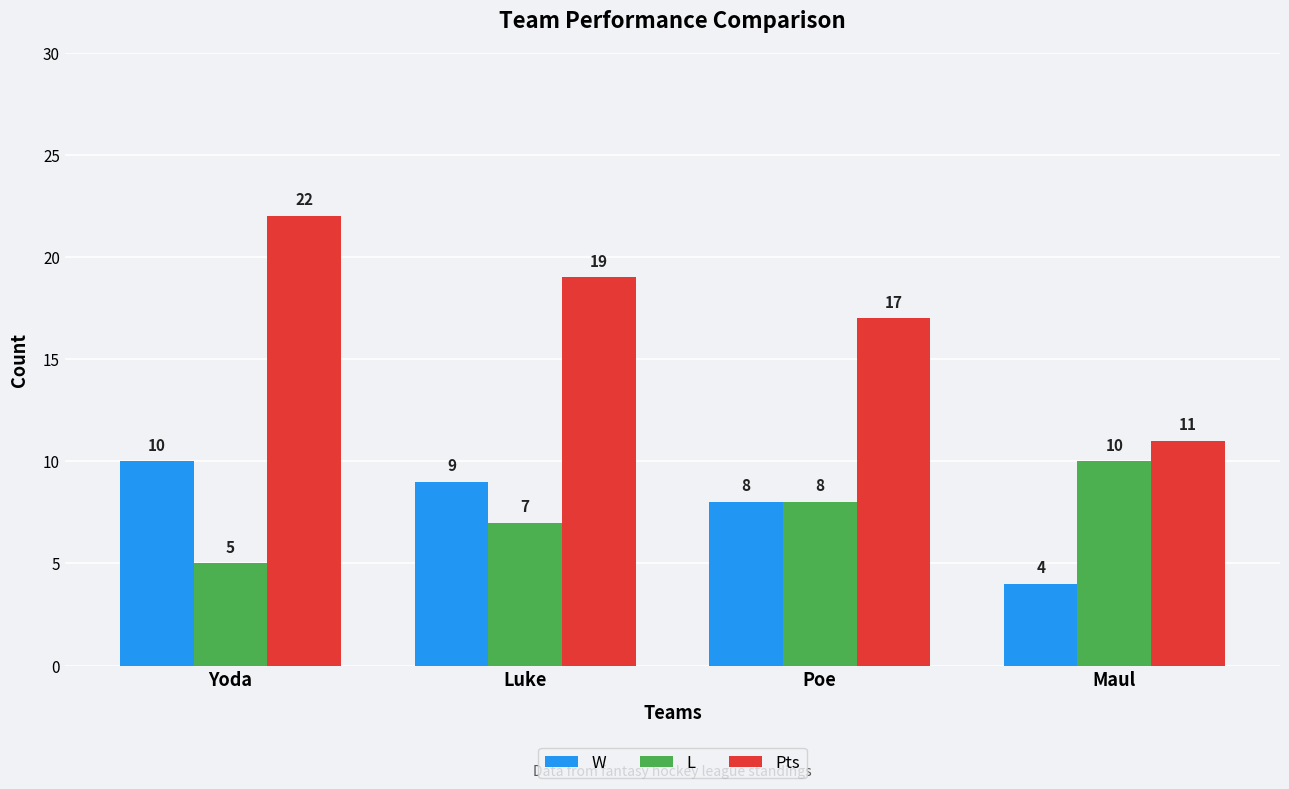

The value of W at Yoda is 10. True or false?

True